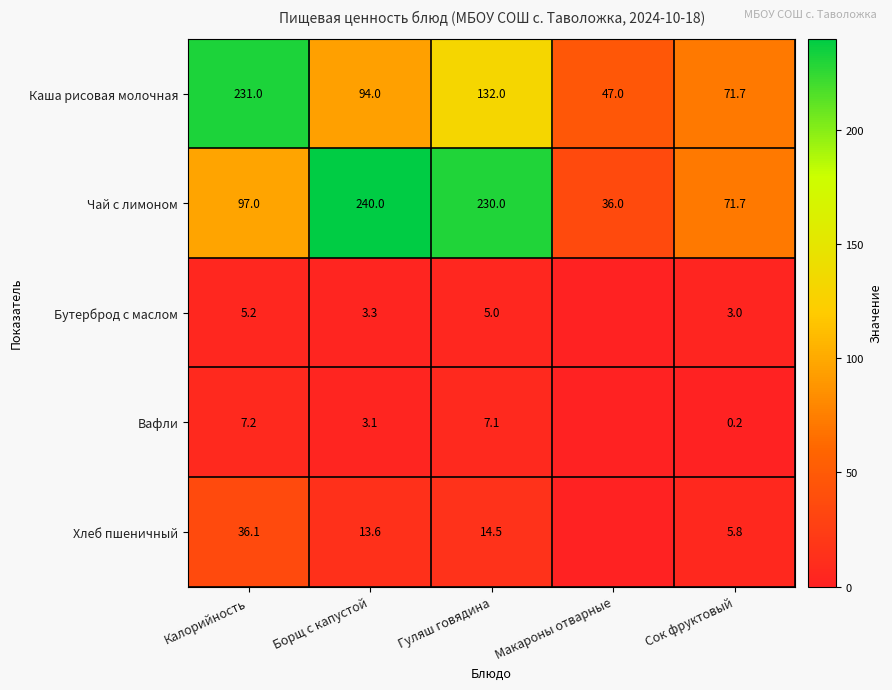

What is the difference between the second highest and second lowest values in the Чай с лимоном series?

158.3